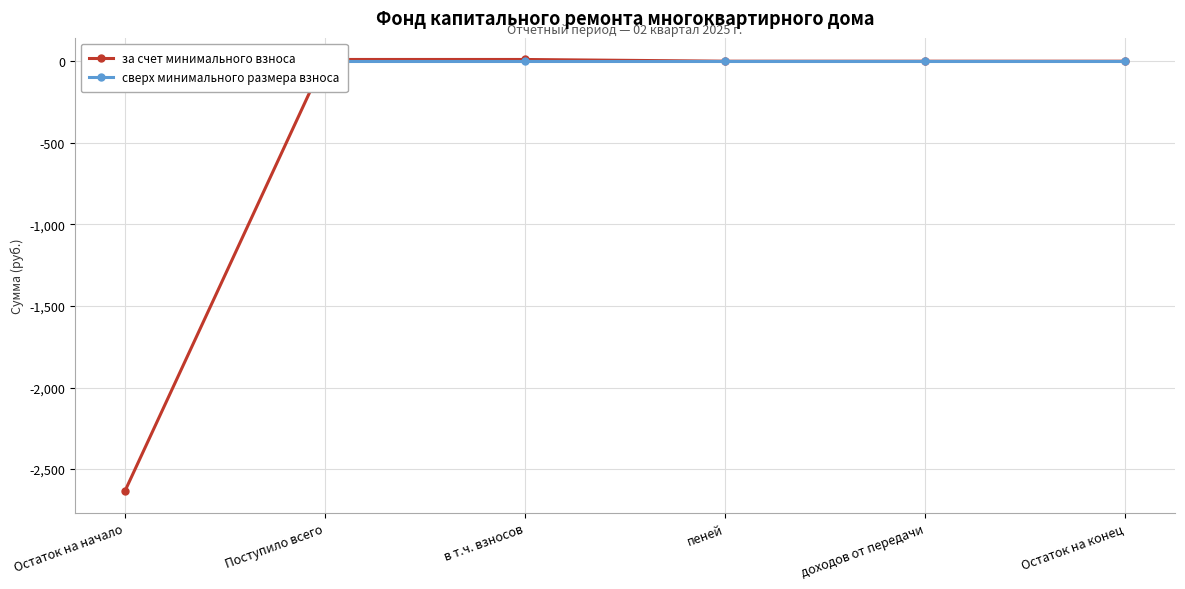

Reading left to right, list all the values displayed in this chart.

за счет минимального взноса: Остаток на начало=-2635.8	Поступило всего=10.6	в т.ч. взносов=10.6	пеней=0.0	доходов от передачи=0.0	Остаток на конец=0.0
сверх минимального размера взноса: Остаток на начало=0.0	Поступило всего=0.0	в т.ч. взносов=0.0	пеней=0.0	доходов от передачи=0.0	Остаток на конец=0.0